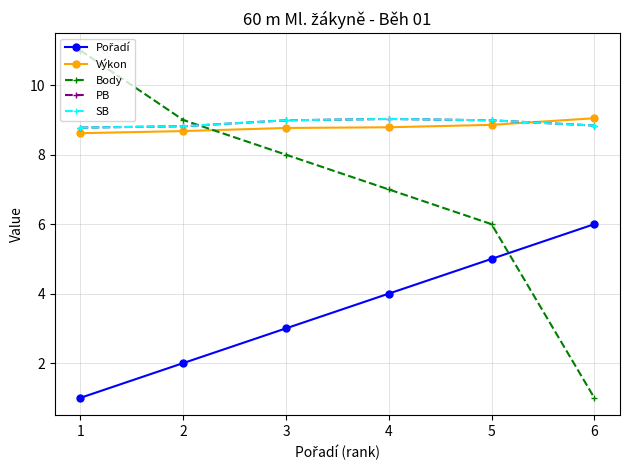

Does the chart have visible grid lines?

Yes